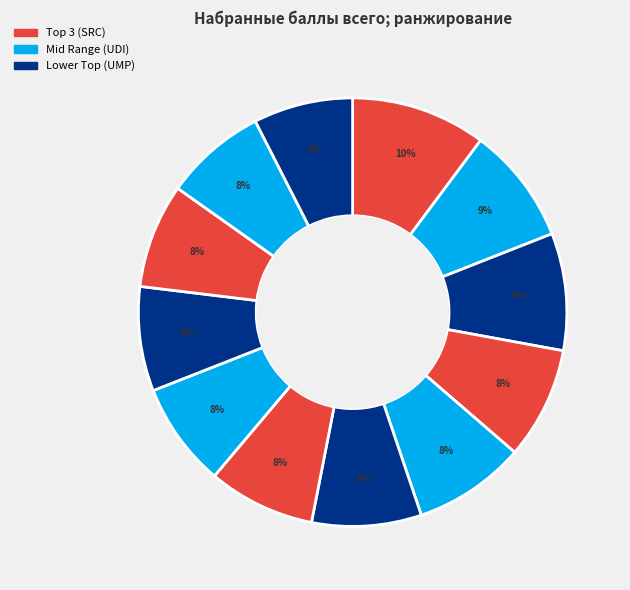

How many segments does this pie chart have?

12